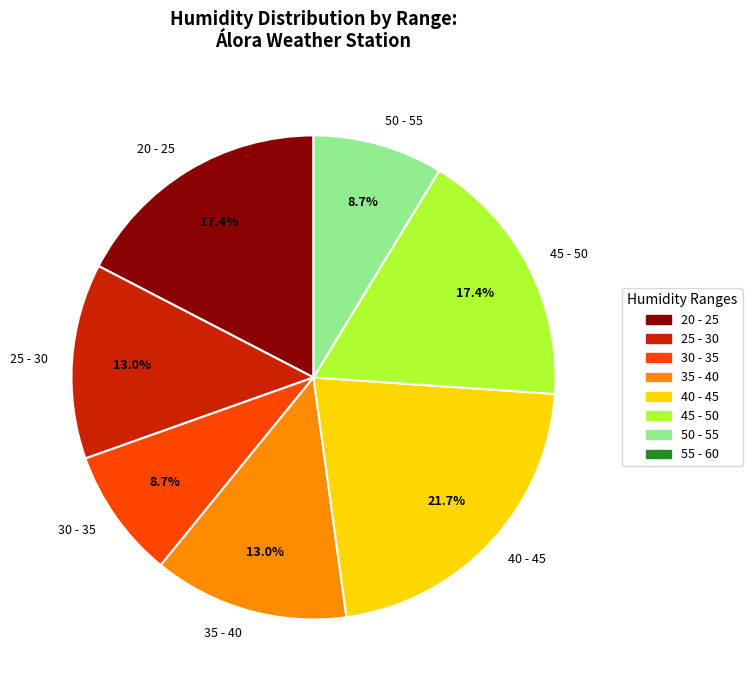

Which slice is the largest?

40 - 45